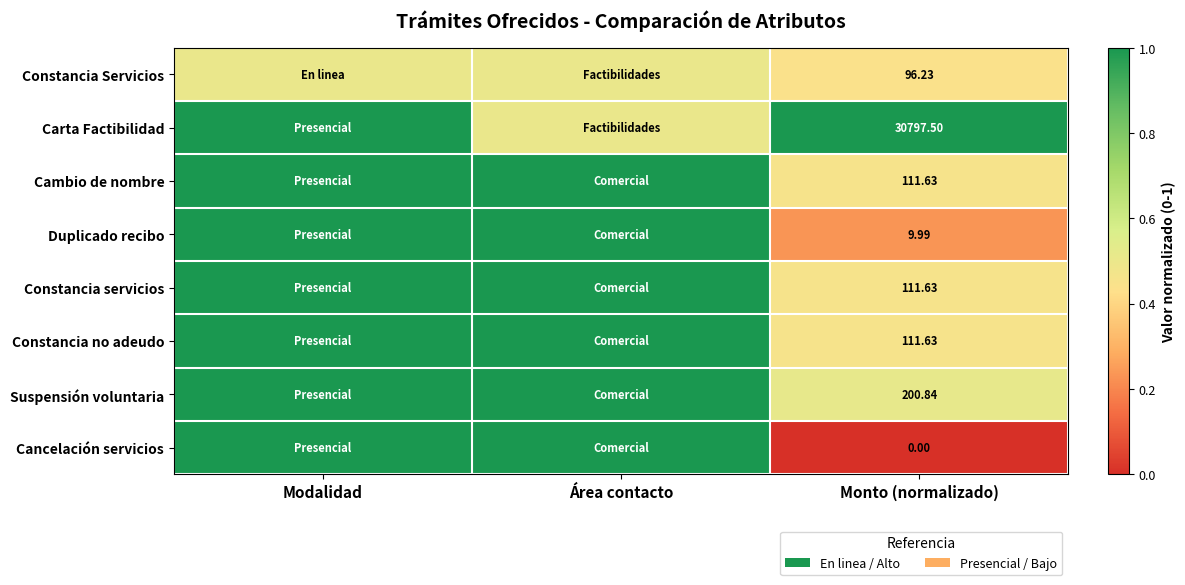

What is the average value of the Cancelación servicios series?

0.7